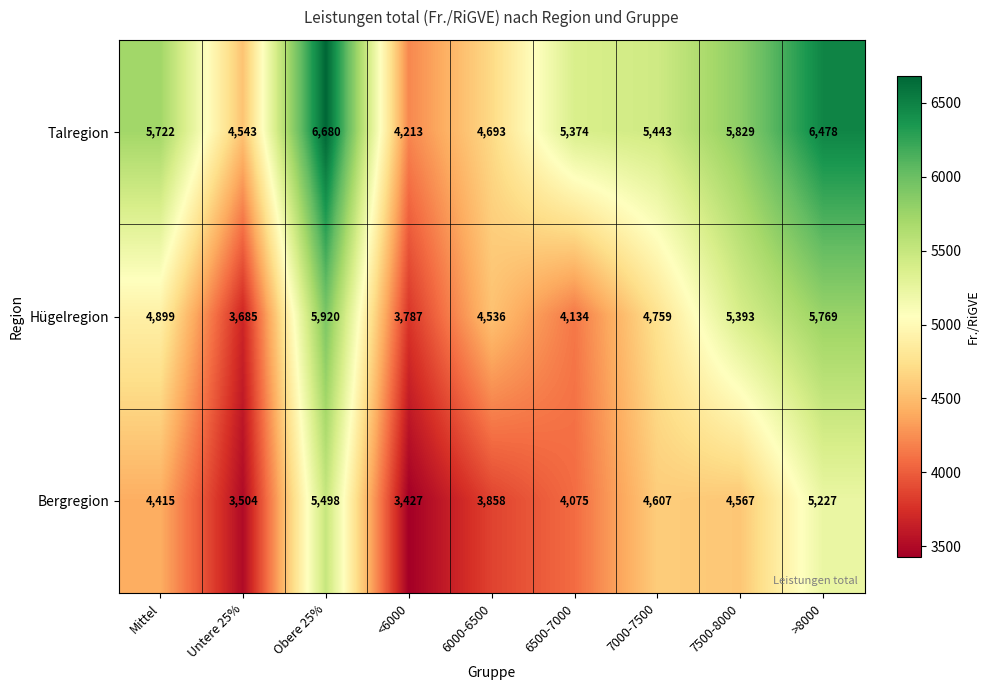

At which label does Talregion first exceed 5443?

Mittel